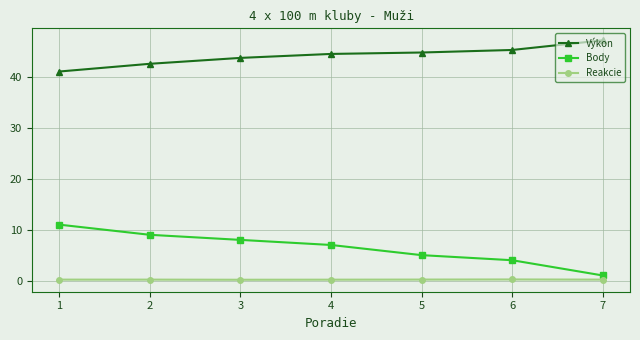

Rank the categories by Body value from lowest to highest.

7, 6, 5, 4, 3, 2, 1